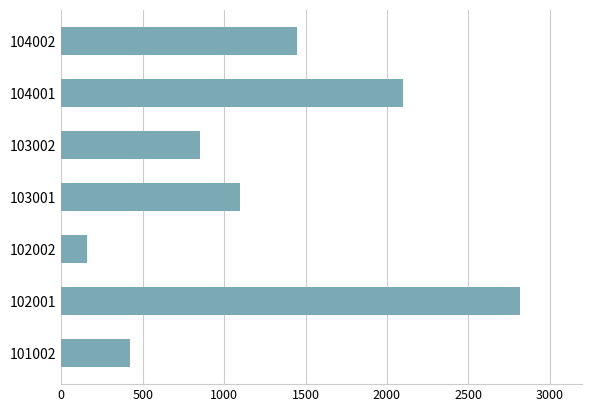

What is the average value?

1271